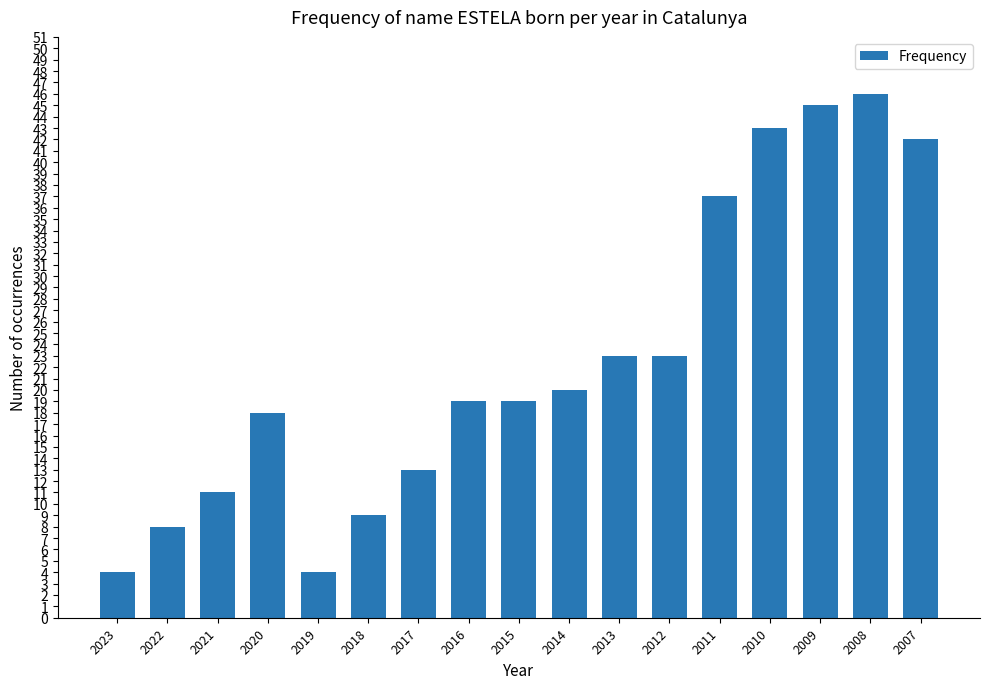

Reading left to right, extract all data points from this chart.

4	8	11	18	4	9	13	19	19	20	23	23	37	43	45	46	42